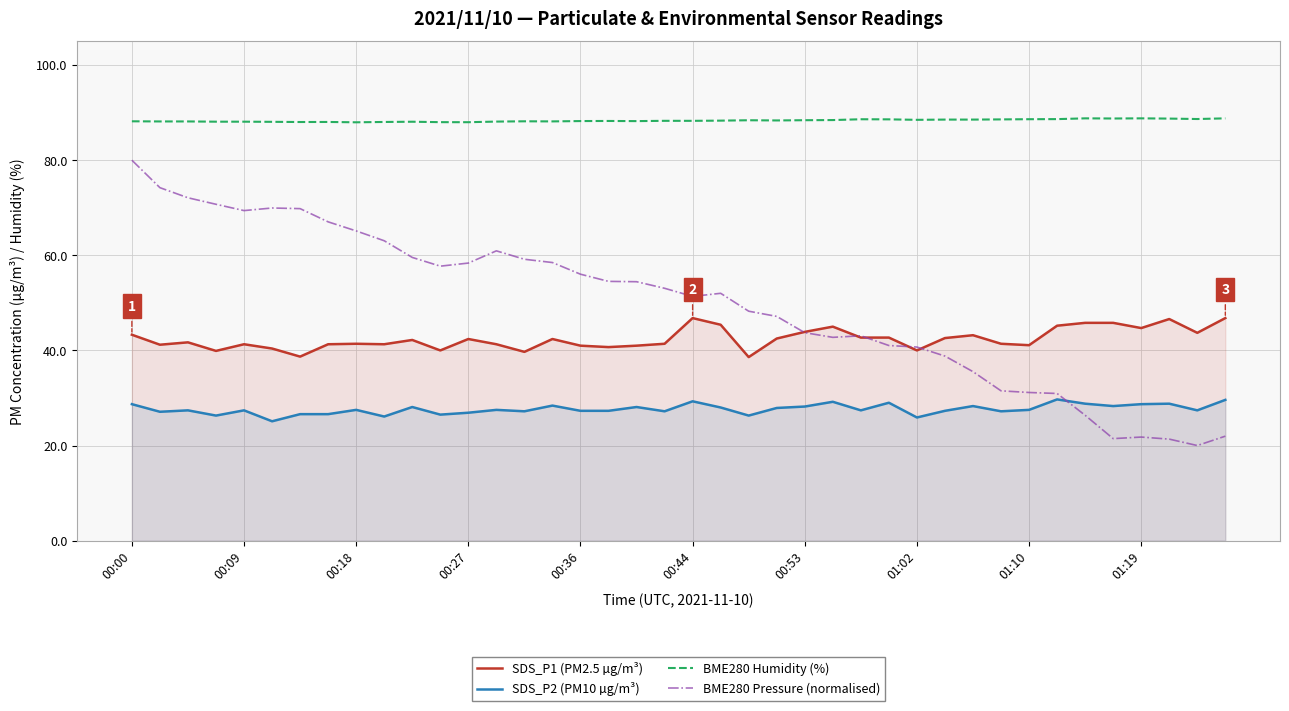

What is the difference between the highest and lowest values at 31?

61.4